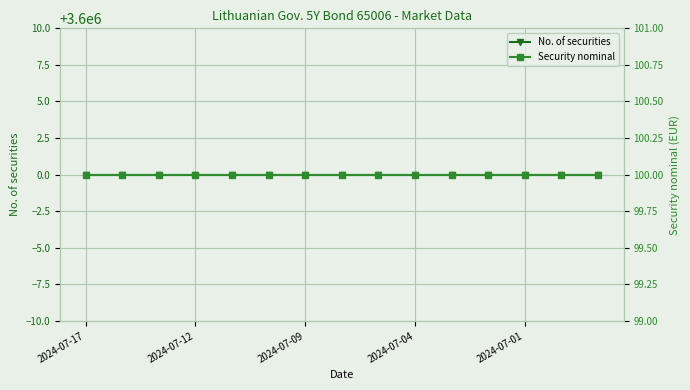

What is the smallest value displayed?

100